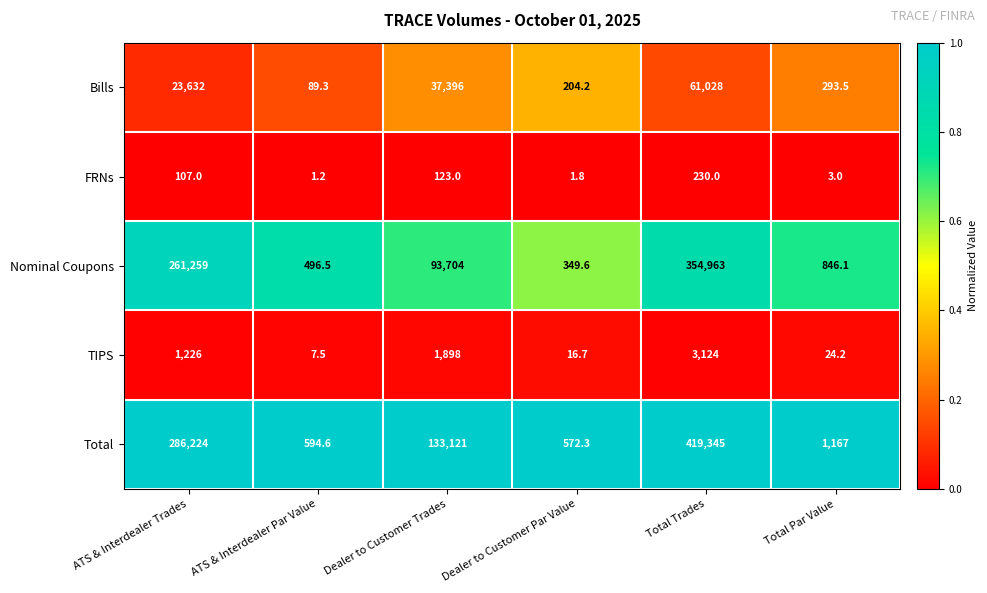

Is it true that TIPS equals 1226.0 at ATS & Interdealer Trades?

True